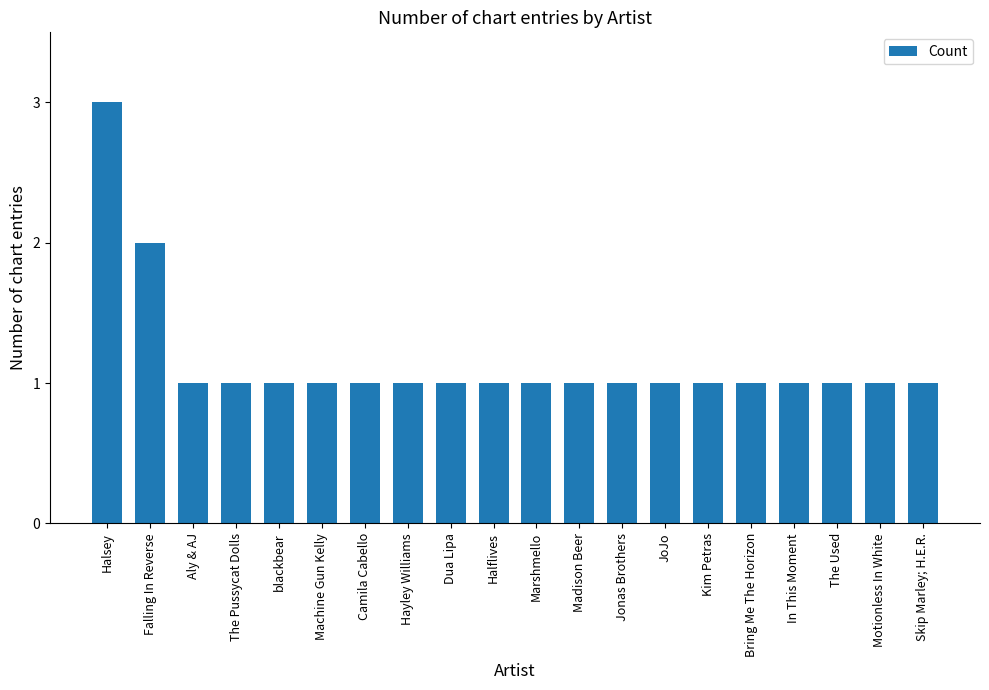

Read the value at Halsey.

3